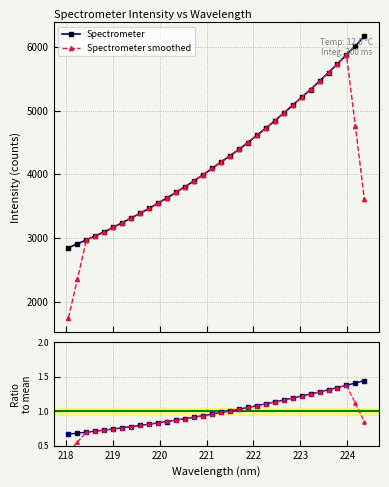

How many lines are shown in the chart?

2